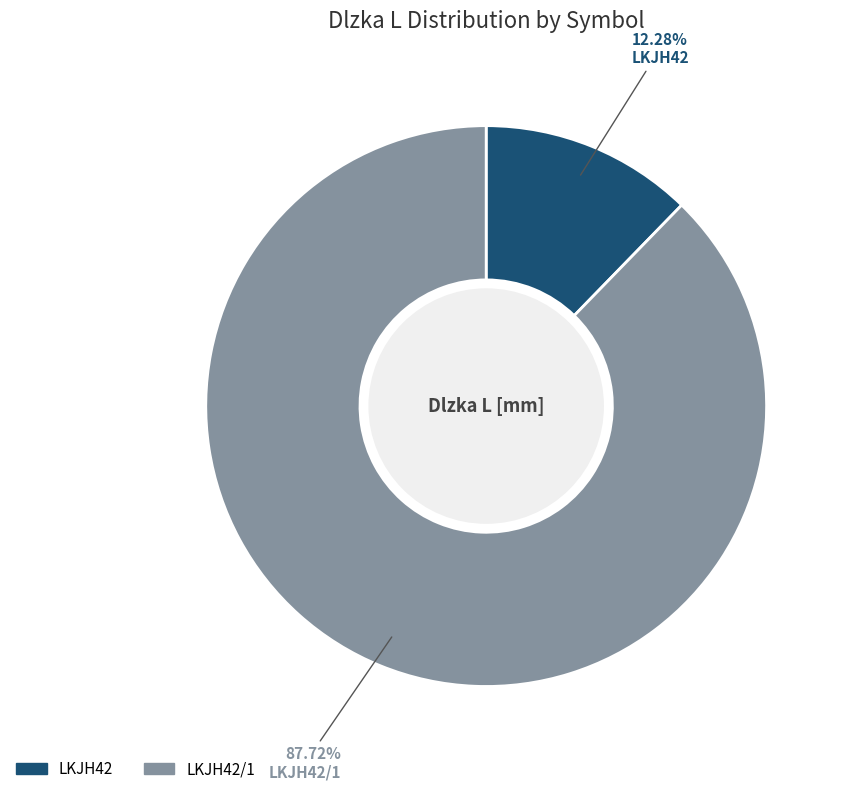

Is there a majority slice in this chart?

Yes